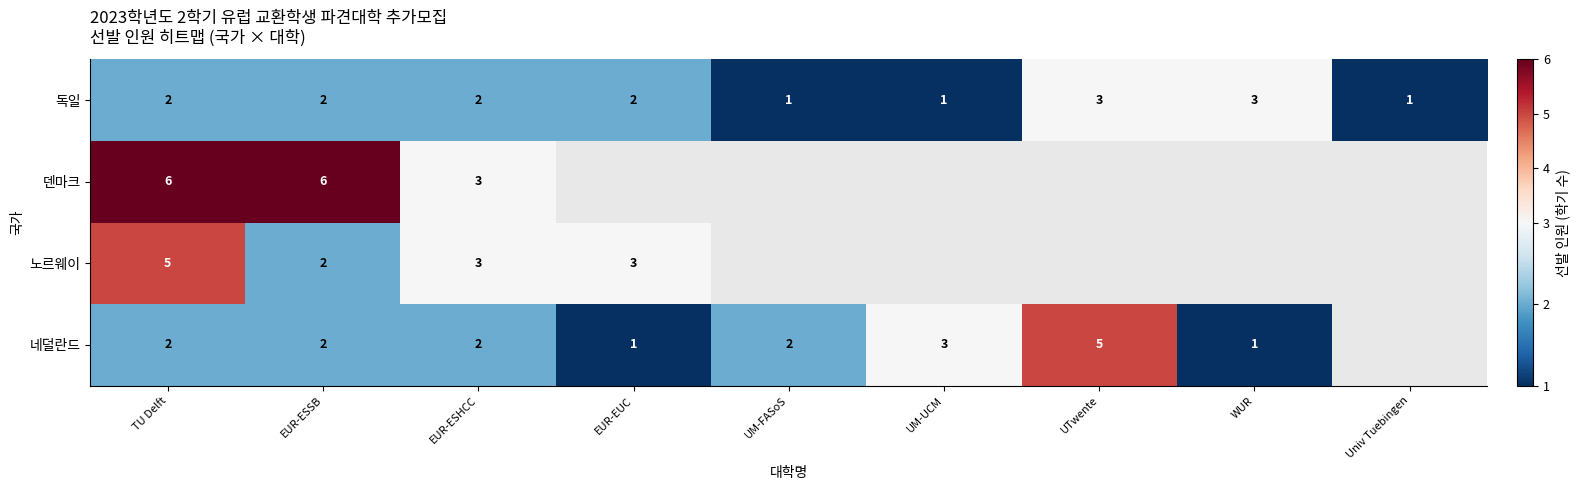

Count the 독일 values in the range 1 to 2.

7